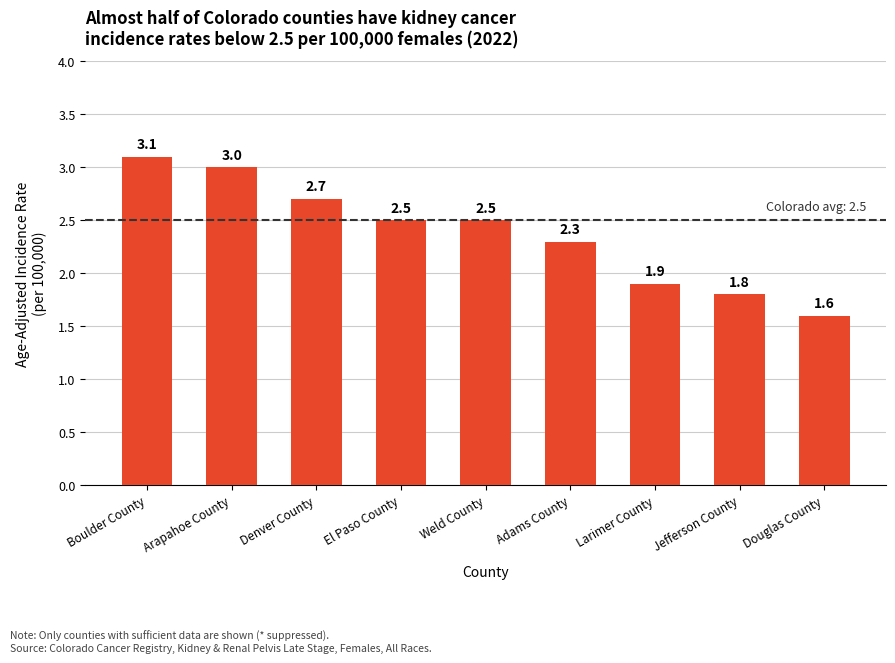

Which has a higher value, Larimer County or Jefferson County?

Larimer County